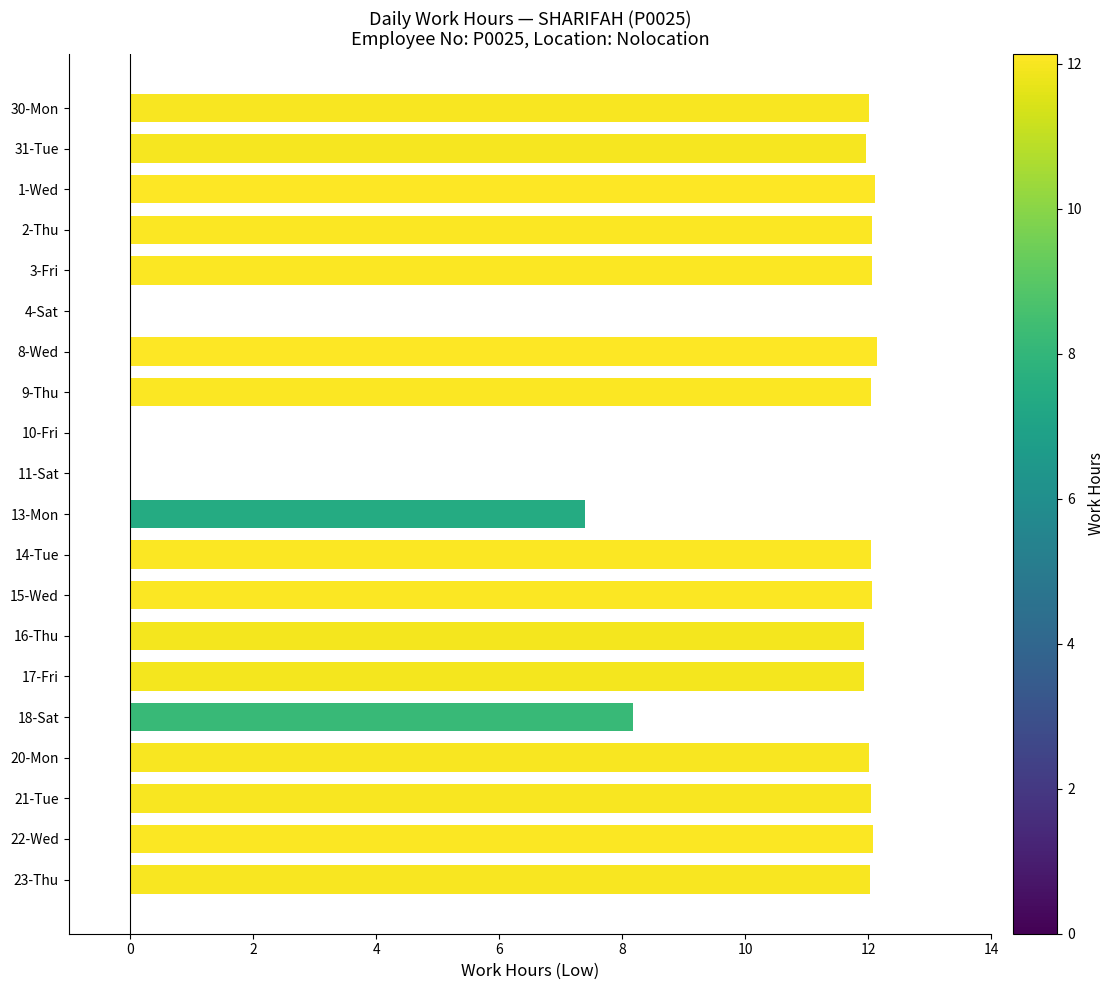

Approximately how many times larger is the value at 9-Thu compared to 16-Thu?

1.0